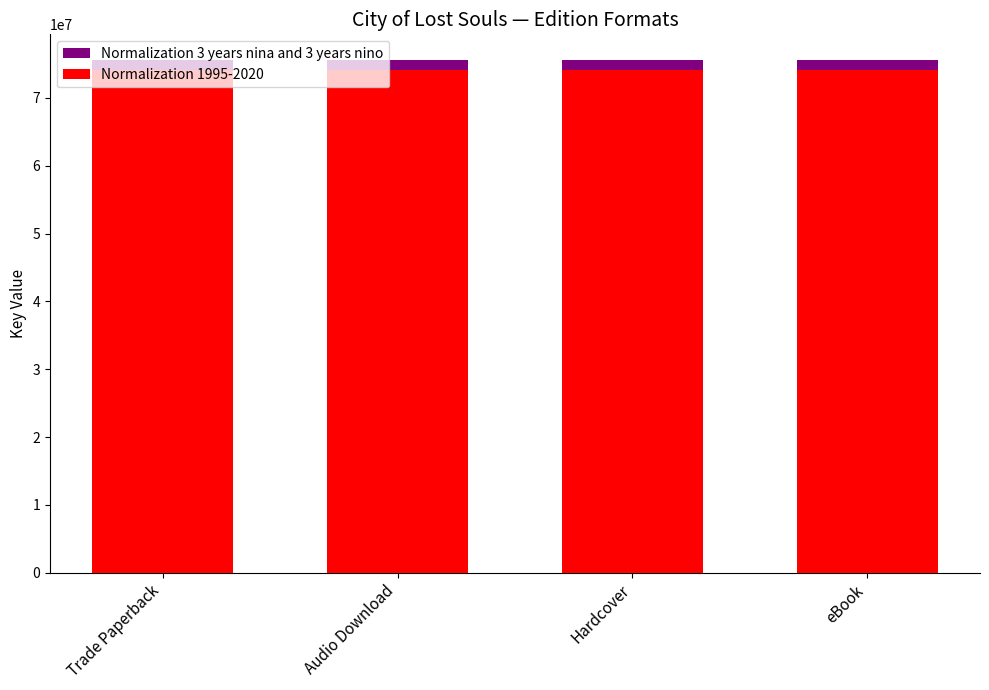

Reading left to right, what are all the values shown in this chart?

Normalization 3 years nina and 3 years nino: Trade Paperback=75593231.0	Audio Download=75593231.0	Hardcover=75593231.0	eBook=75593231.0
Normalization 1995-2020: Trade Paperback=74081366.4	Audio Download=74081366.4	Hardcover=74081366.4	eBook=74081366.4